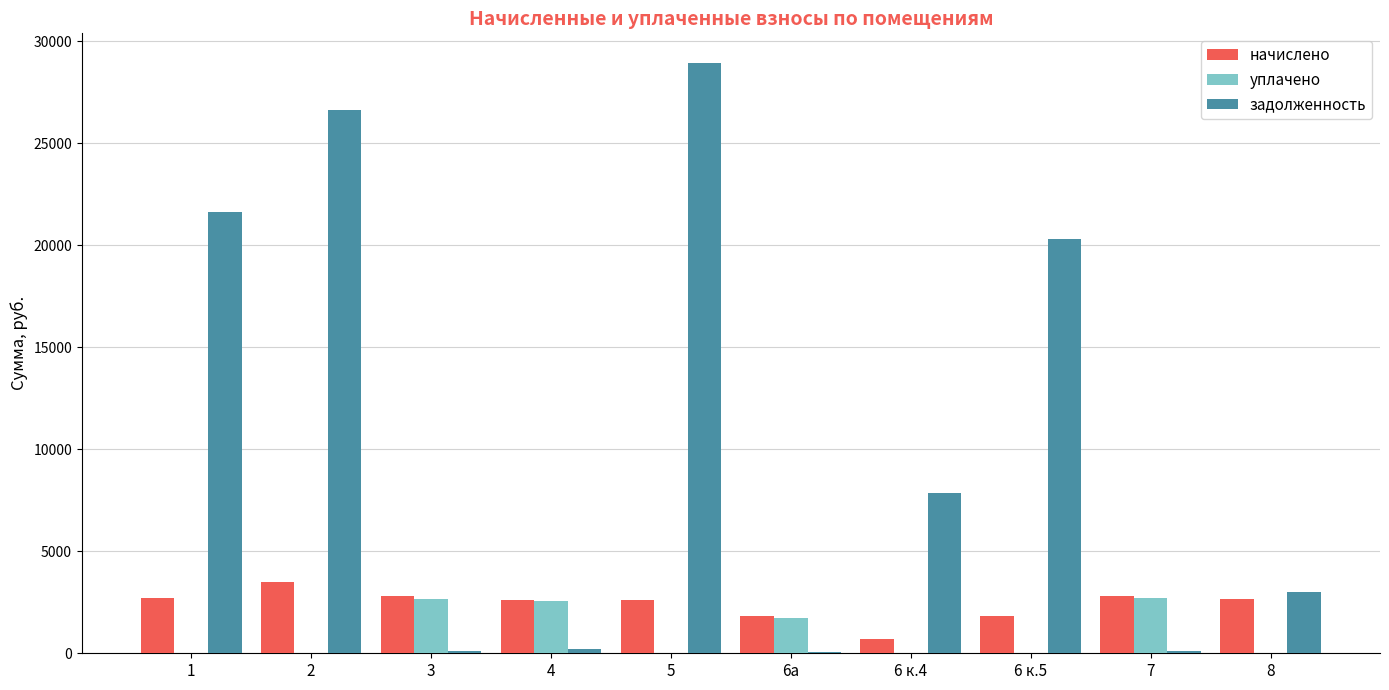

Are the bars horizontal?

No